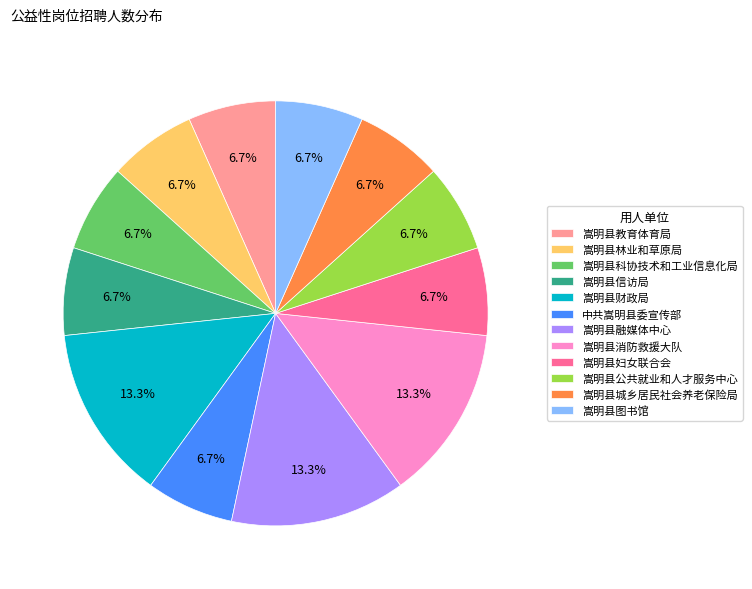

Does any single category account for the majority?

No